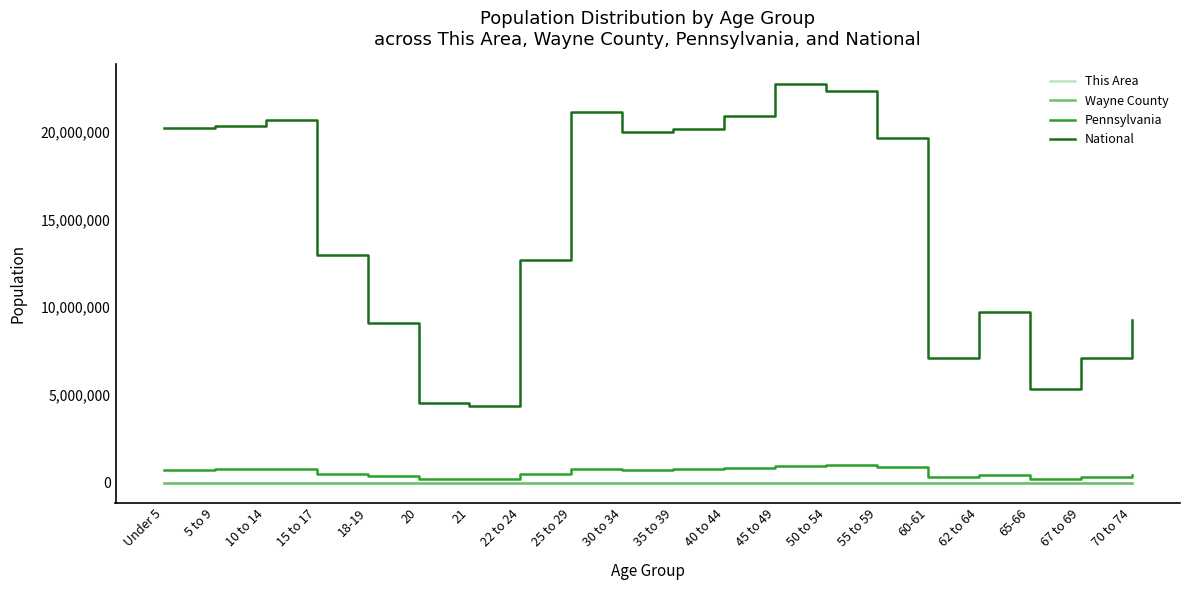

How many lines are shown in the chart?

4